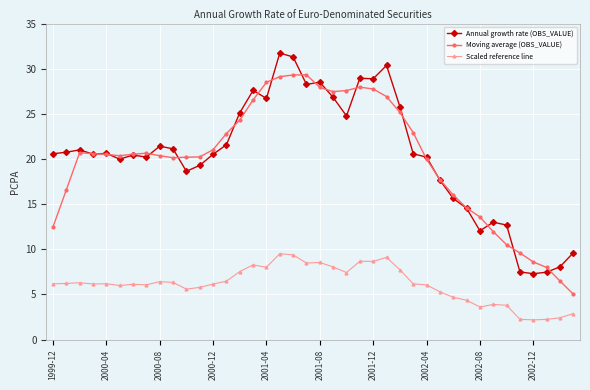

What is the maximum value shown in the chart?

31.7